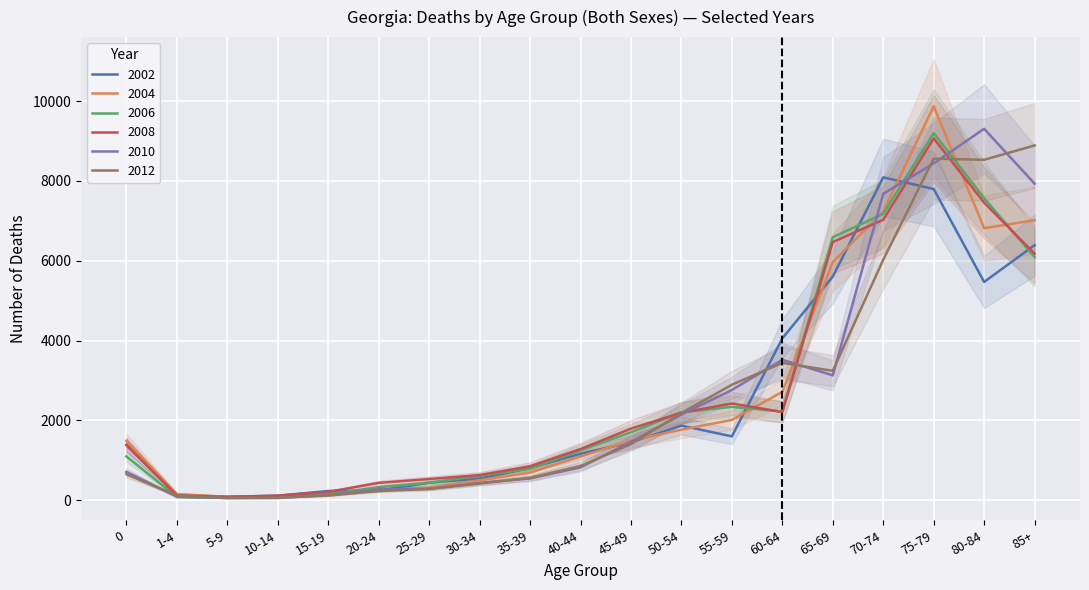

Reading left to right, transcribe all the data shown in this chart.

2002: 1392	134	90	116	234	246	440	548	808	1168	1452	1872	1602	4056	5606	8090	7798	5470	6392
2004: 1490	158	88	84	162	244	324	504	694	1100	1498	1770	2014	2718	5964	7234	9868	6816	7016
2006: 1100	82	64	84	152	330	440	614	792	1254	1706	2206	2342	2226	6588	7176	9198	7568	6092
2008: 1384	122	88	118	212	438	534	632	852	1286	1796	2194	2426	2212	6468	7028	9066	7456	6178
2010: 714	90	60	60	132	282	288	436	548	826	1466	2148	2764	3520	3130	7678	8438	9306	7932
2012: 654	120	58	66	120	234	286	420	562	860	1408	2188	2896	3444	3244	6028	8558	8530	8888